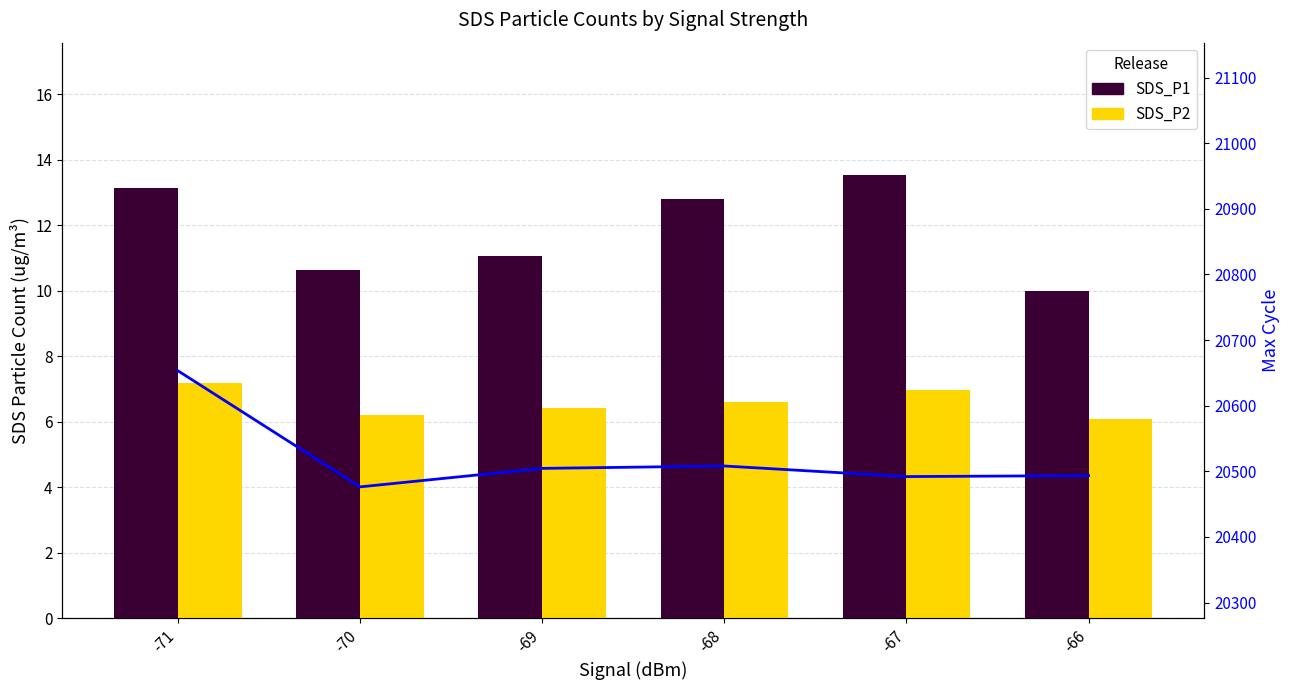

What is the smallest value displayed?

6.1